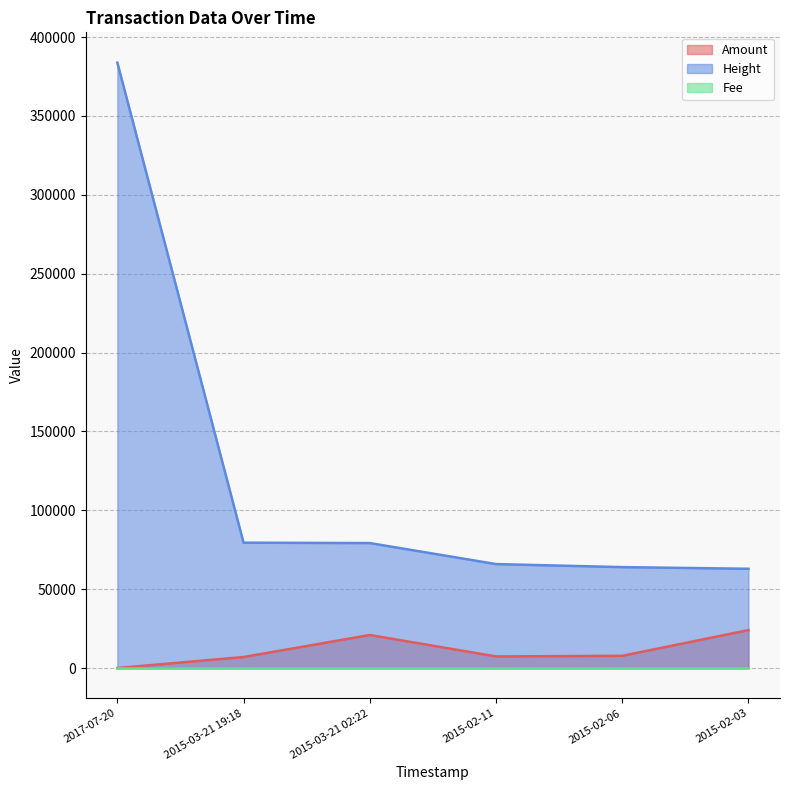

Where is Amount nearest to the value 12031?

2015-02-06